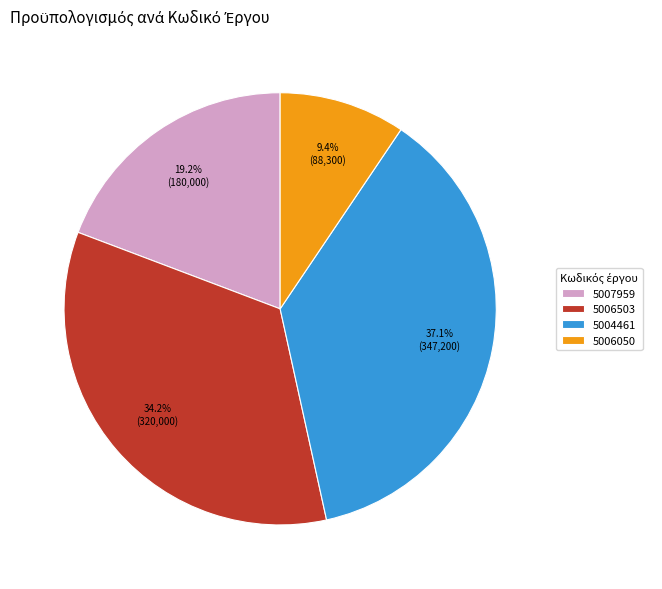

Rank the categories by value from highest to lowest.

5004461, 5006503, 5007959, 5006050